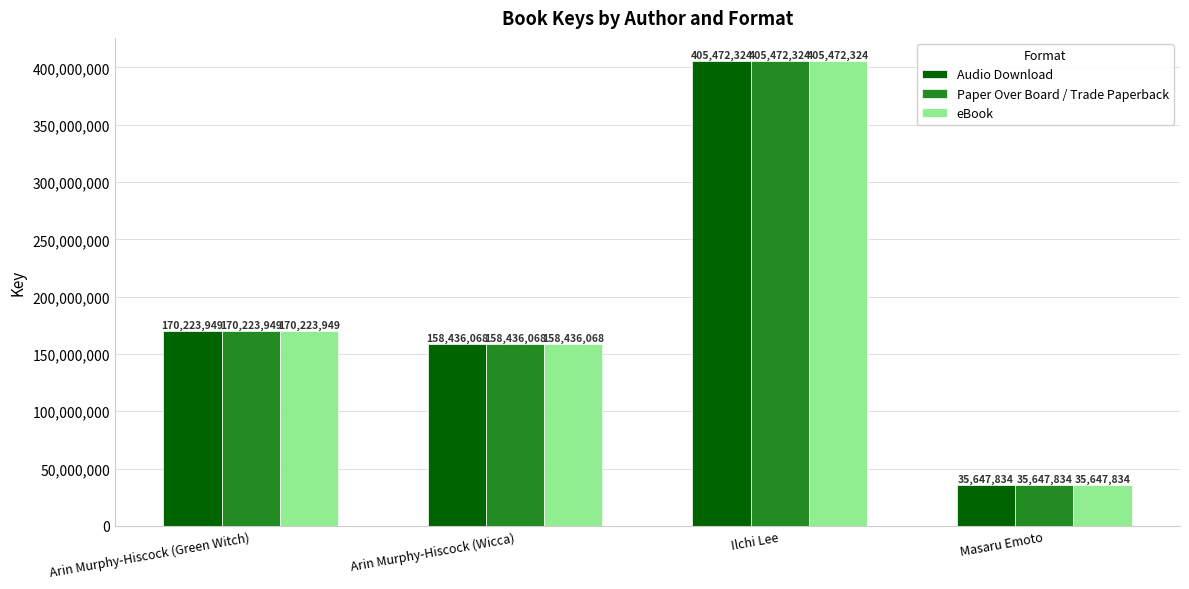

What is the average value of the eBook series?

192445044